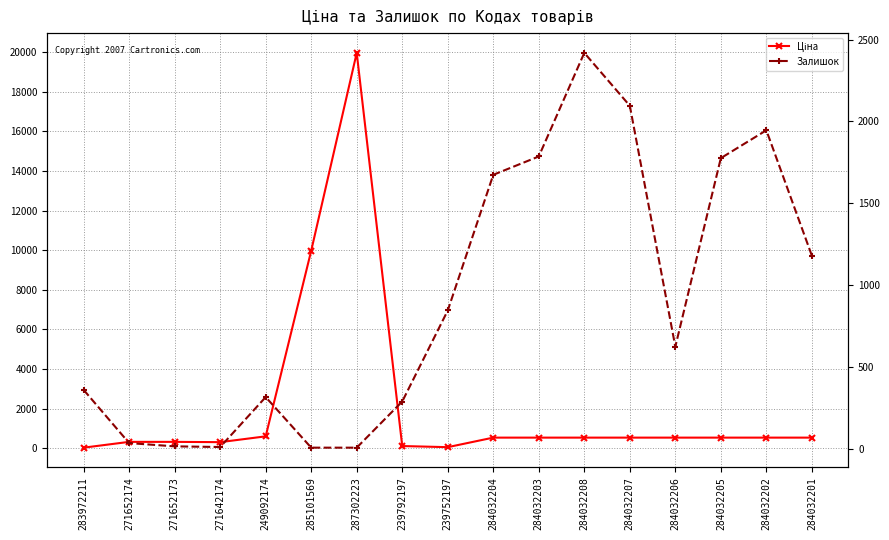

Rank the categories by Залишок value from highest to lowest.

284032208, 284032207, 284032202, 284032203, 284032205, 284032204, 284032201, 239752197, 284032206, 283972211, 249092174, 239792197, 271652174, 271652173, 271642174, 285101569, 287302223